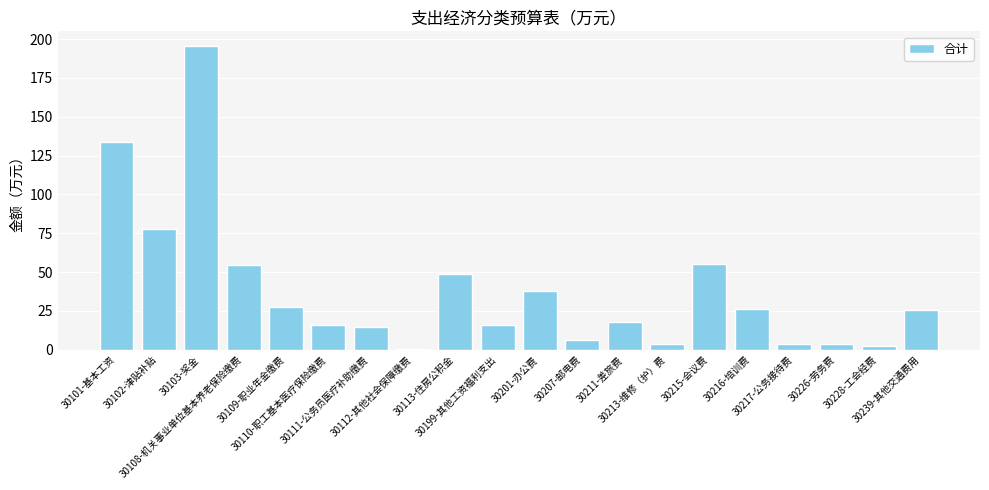

What is the maximum value shown in the chart?

195.3